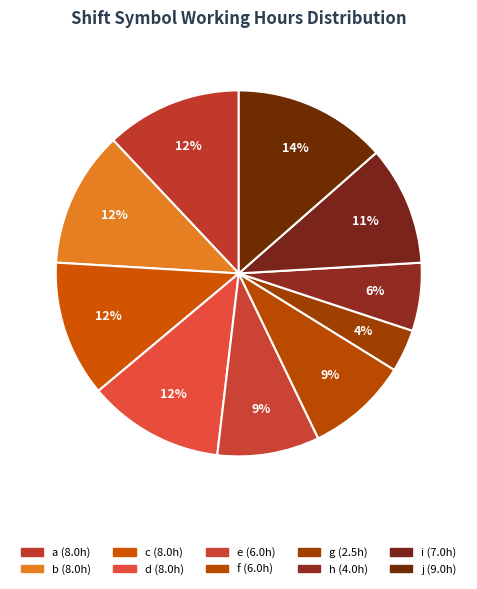

How many slices are in this pie chart?

10